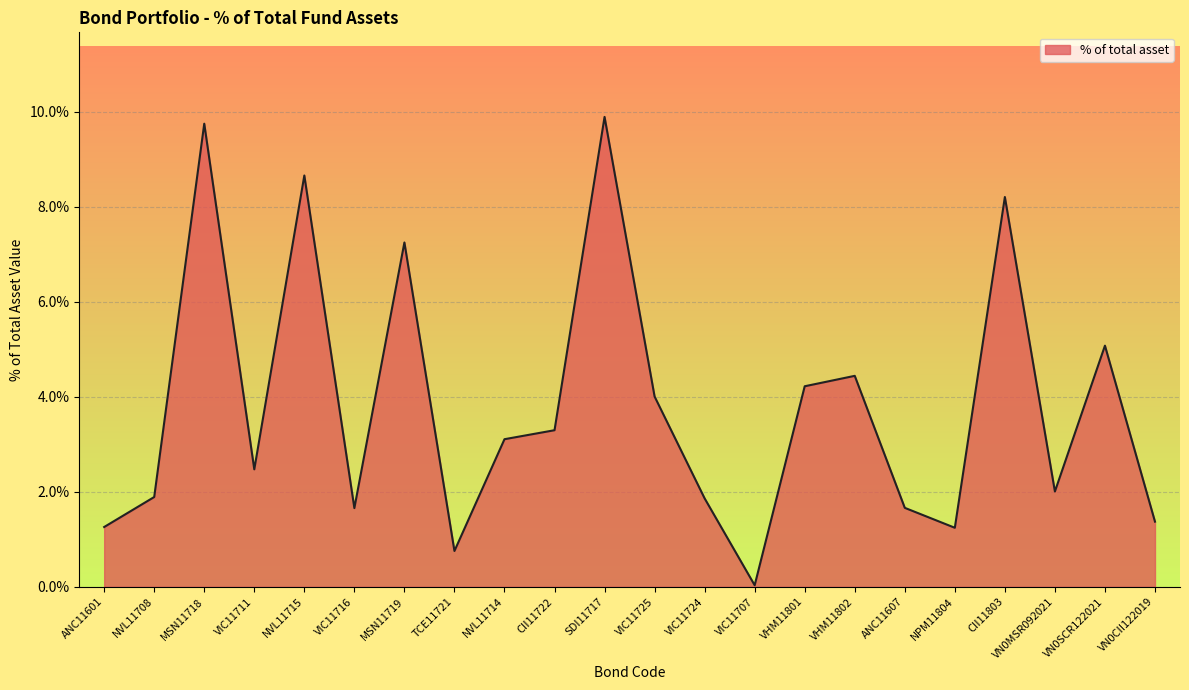

What position from the left is ANC11601?

1